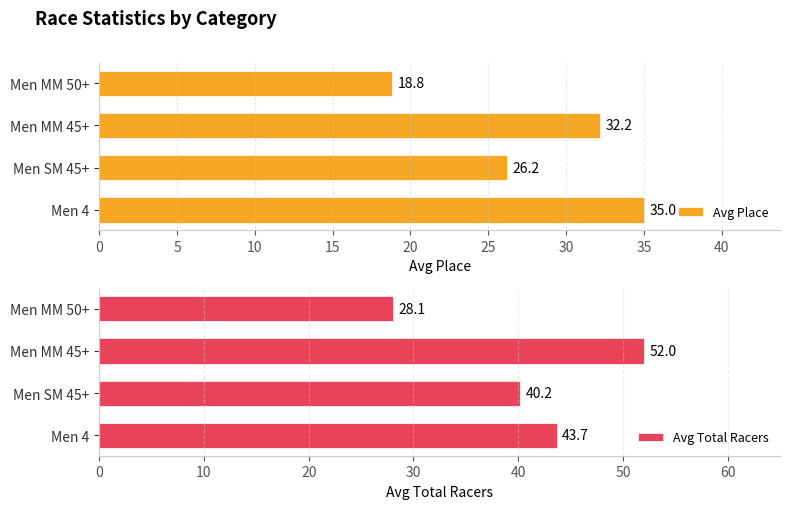

The Avg Total Racers series shows 52.0 at Men MM 45+. True or false?

True